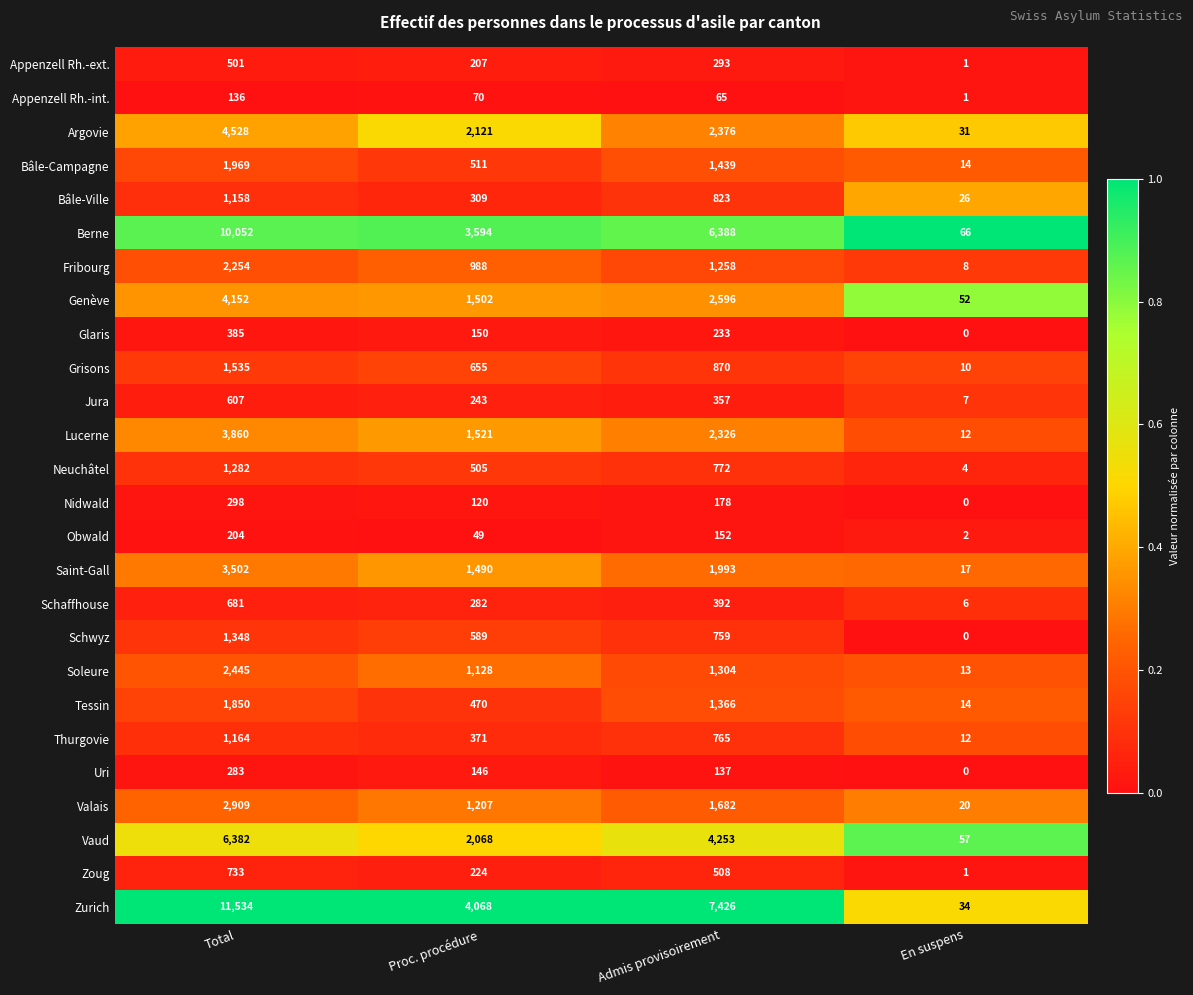

Rank the series by their maximum value, from highest to lowest.

Zurich, Berne, Vaud, Argovie, Genève, Lucerne, Saint-Gall, Valais, Soleure, Fribourg, Bâle-Campagne, Tessin, Grisons, Schwyz, Neuchâtel, Thurgovie, Bâle-Ville, Zoug, Schaffhouse, Jura, Appenzell Rh.-ext., Glaris, Nidwald, Uri, Obwald, Appenzell Rh.-int.